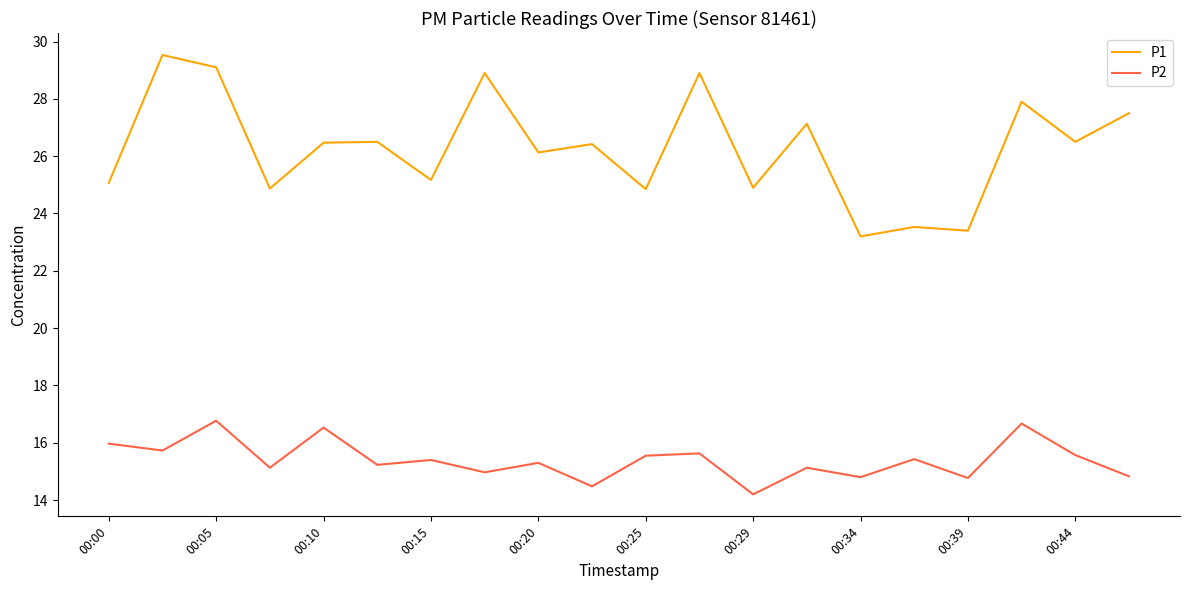

What is the greatest value displayed?

29.5